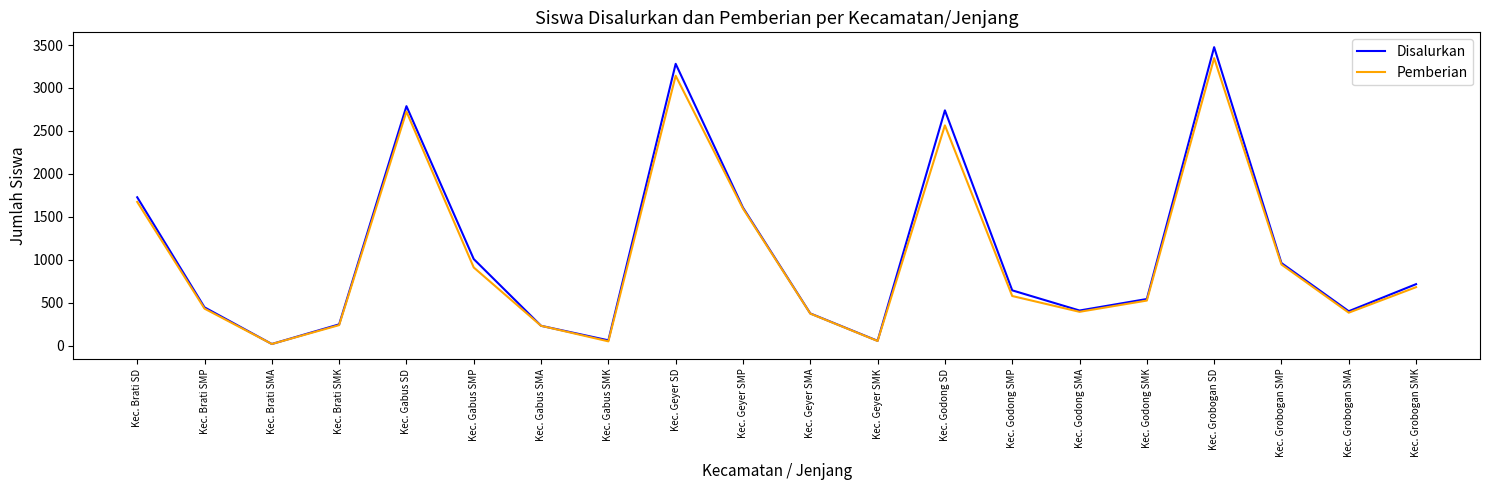

Which series has the largest range (max minus min)?

Disalurkan